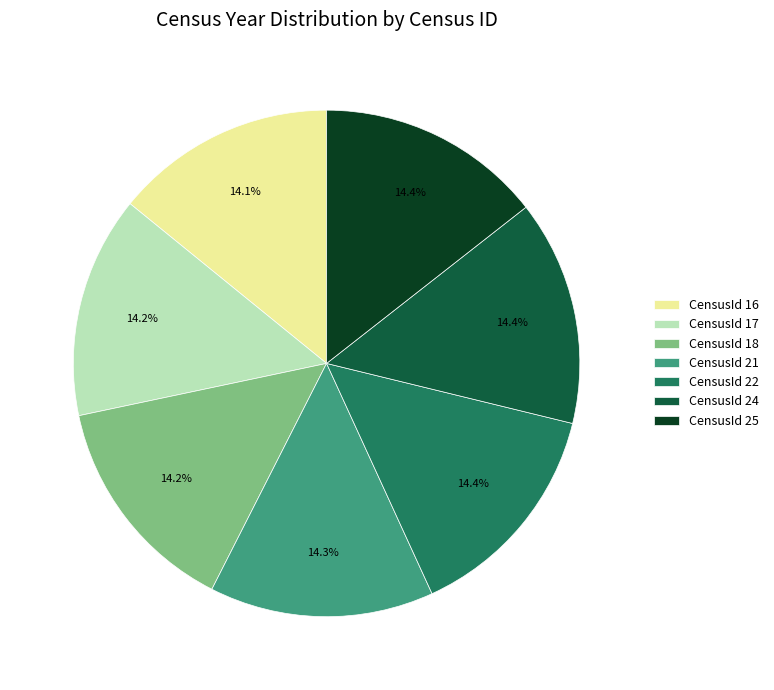

Combined, what portion of the pie is CensusId 25 and CensusId 18?

28.6%